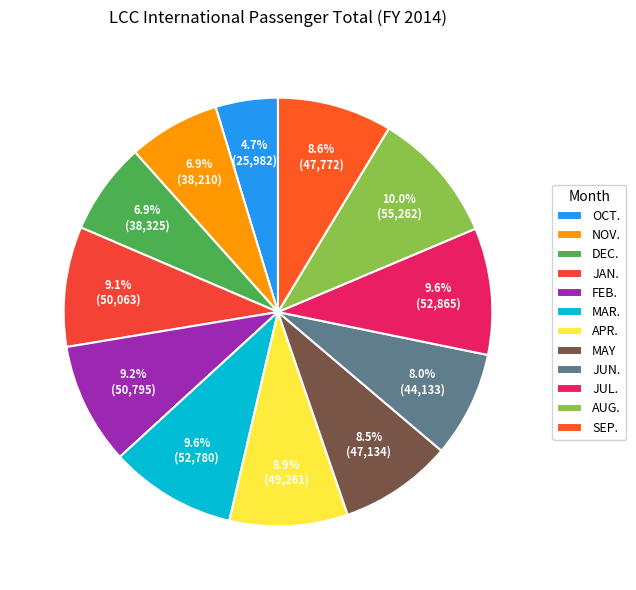

Which slice is the smallest?

OCT.